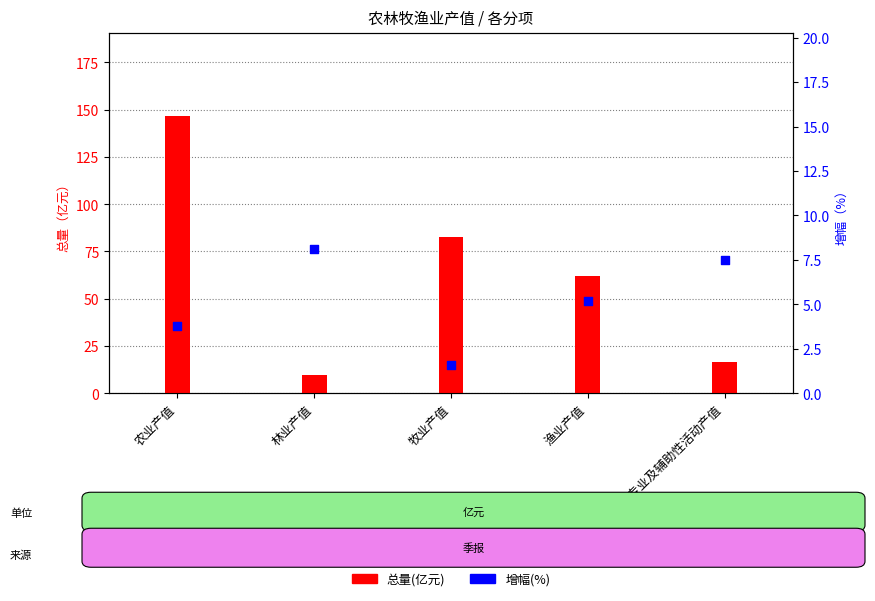

Approximately how many times larger is the value at 林业产值 compared to 农林牧渔专业及辅助性活动产值?

1.1